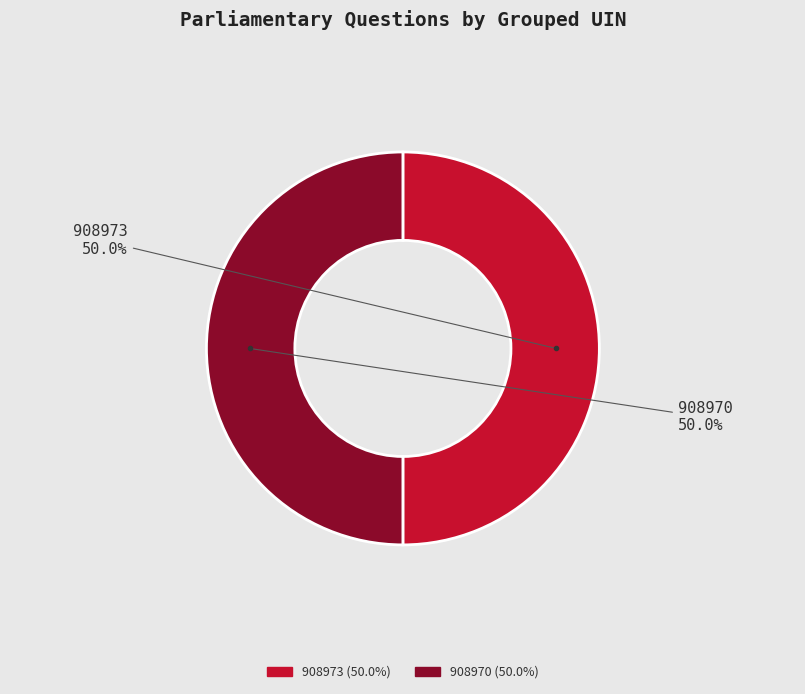

To the nearest percent, what portion does 908973 represent?

50%